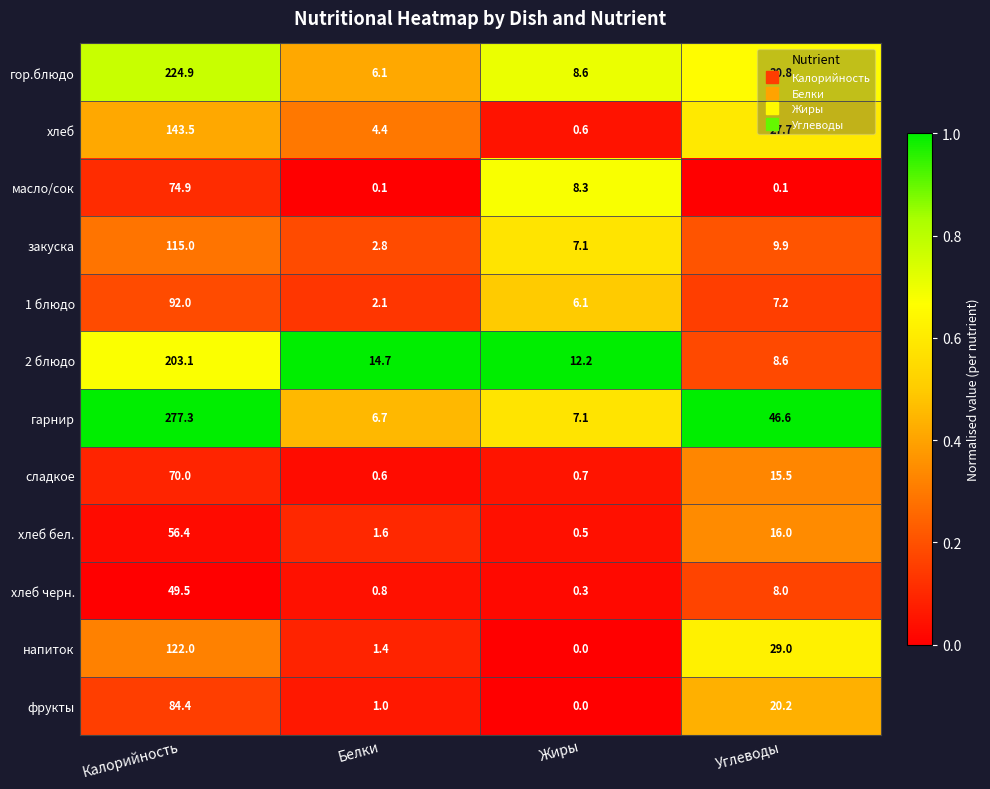

What is the sum of all сладкое values?

86.8